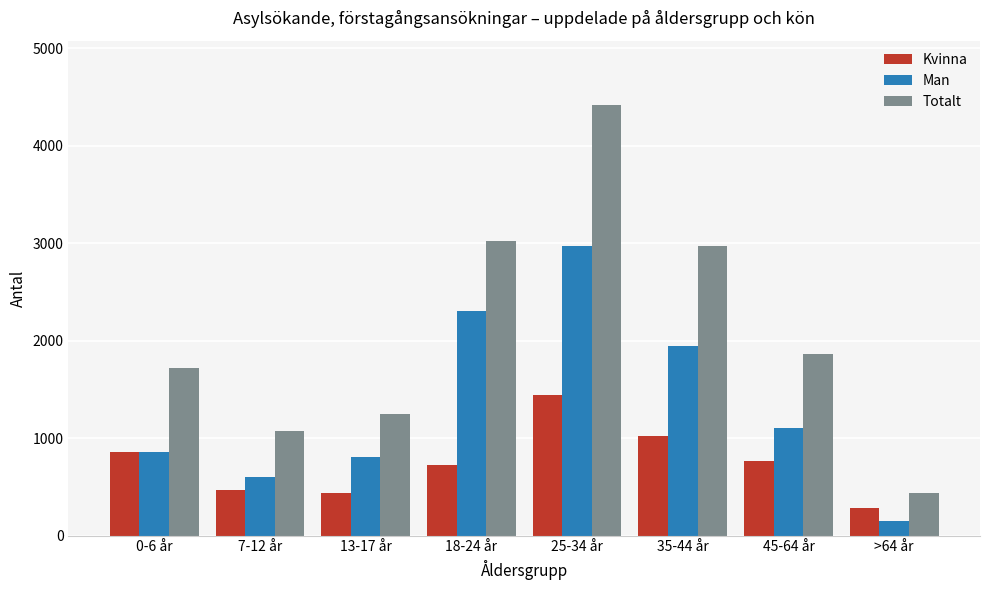

At which label does Man reach its peak?

25-34 år